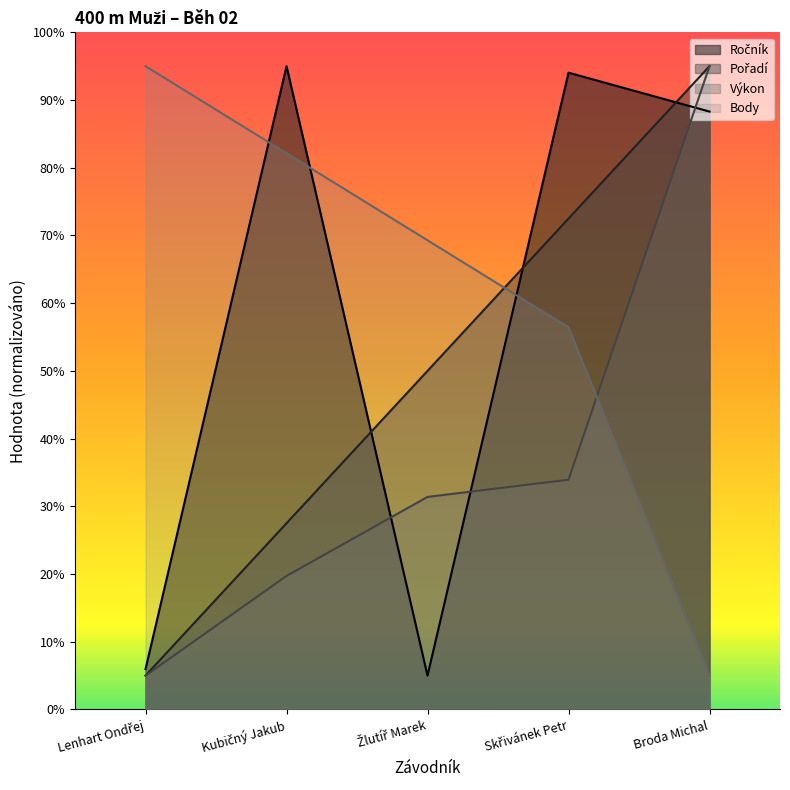

Does the chart display data point markers on the line(s)?

No